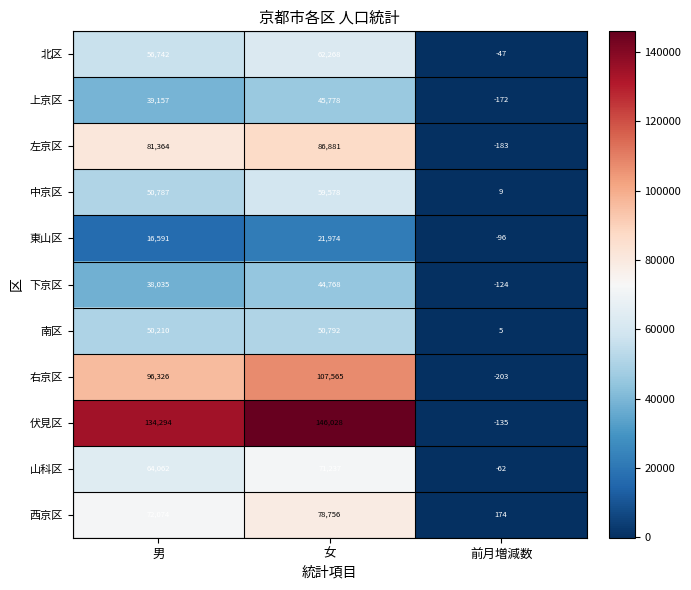

Which series has the largest total across all categories?

伏見区